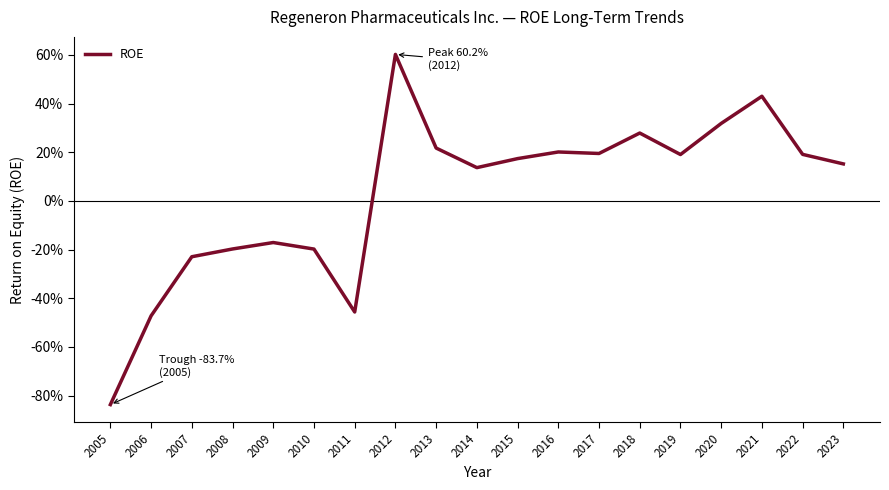

Which has a higher value, 2016 or 2006?

2016